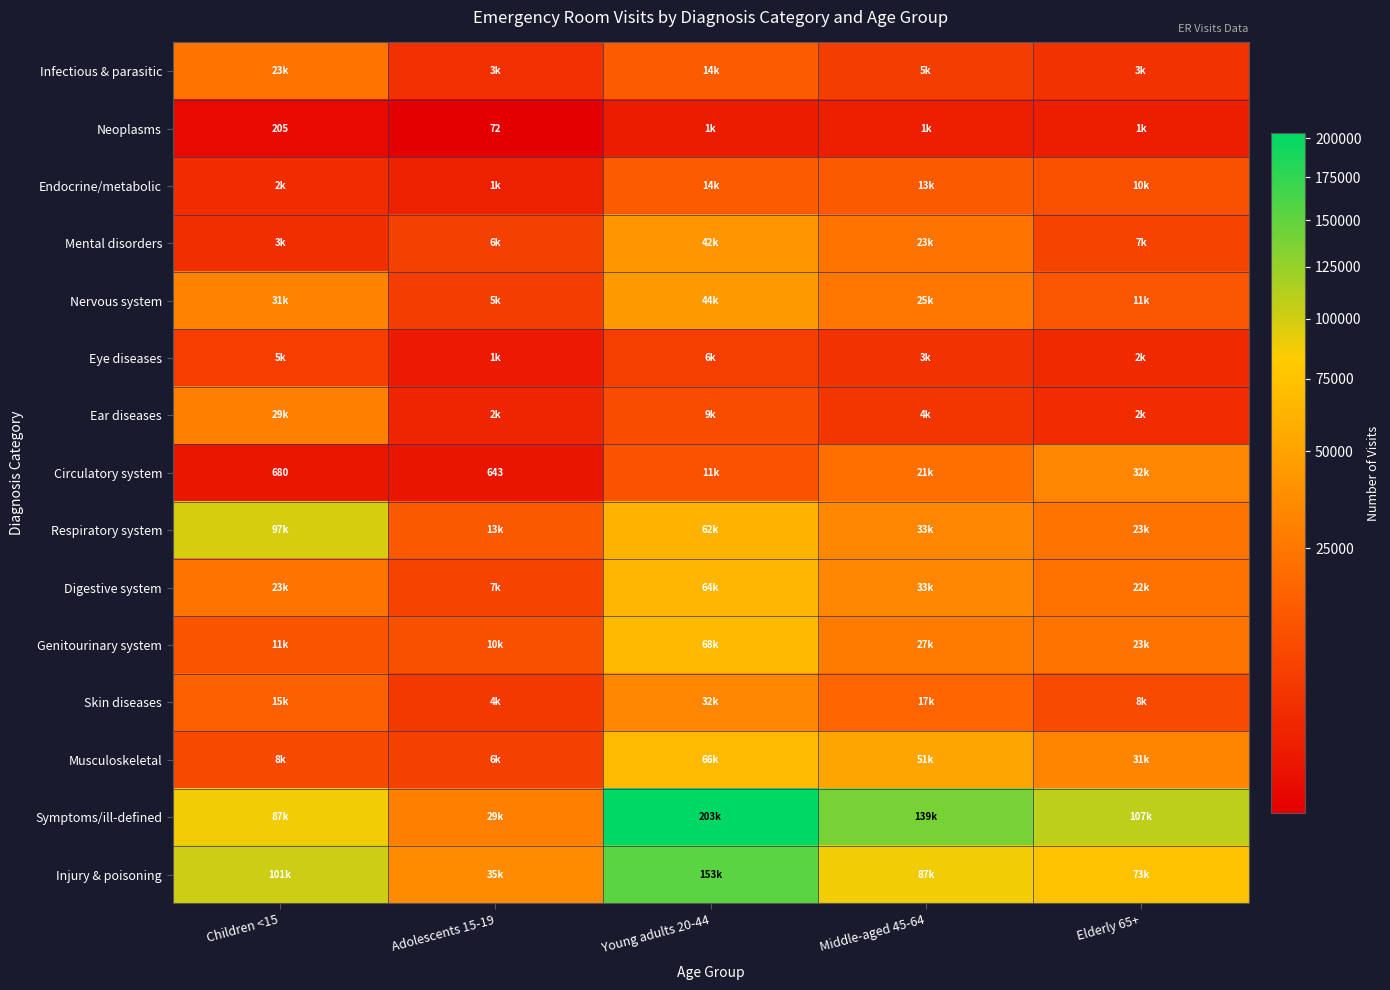

Which series changed the most between Children <15 and Young adults 20-44?

Symptoms/ill-defined